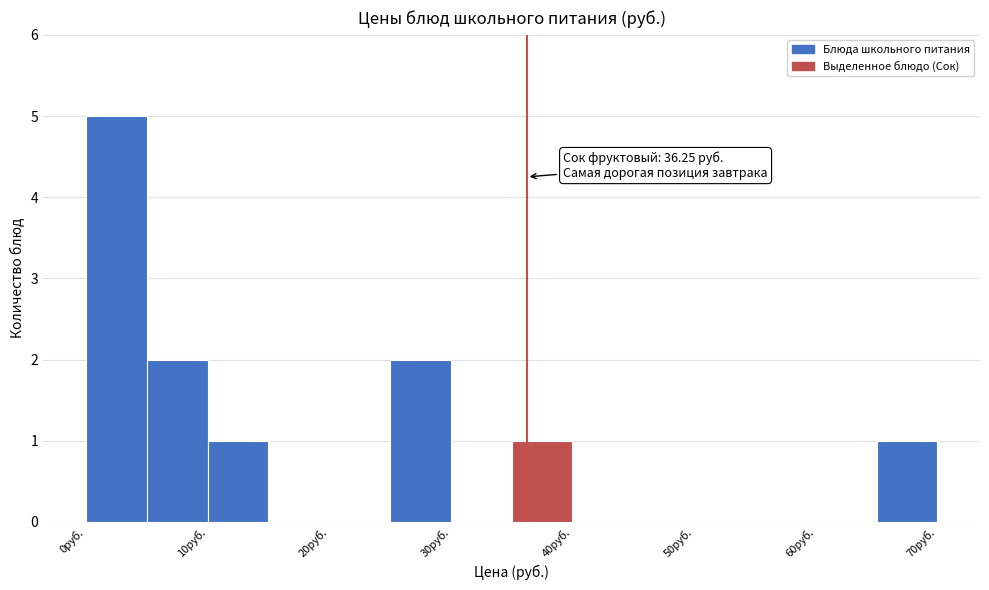

Over which range of the x-axis is the bar tallest?

0 to 5